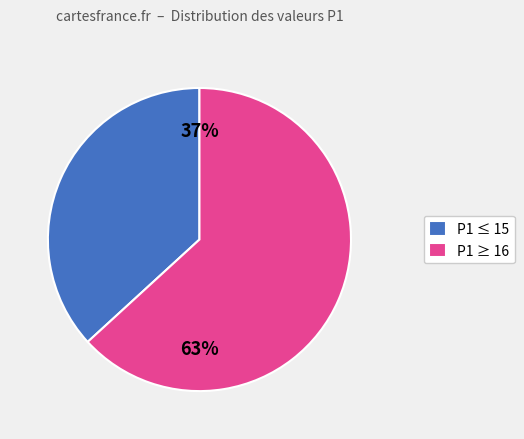

To the nearest percent, what is the average slice percentage?

50%